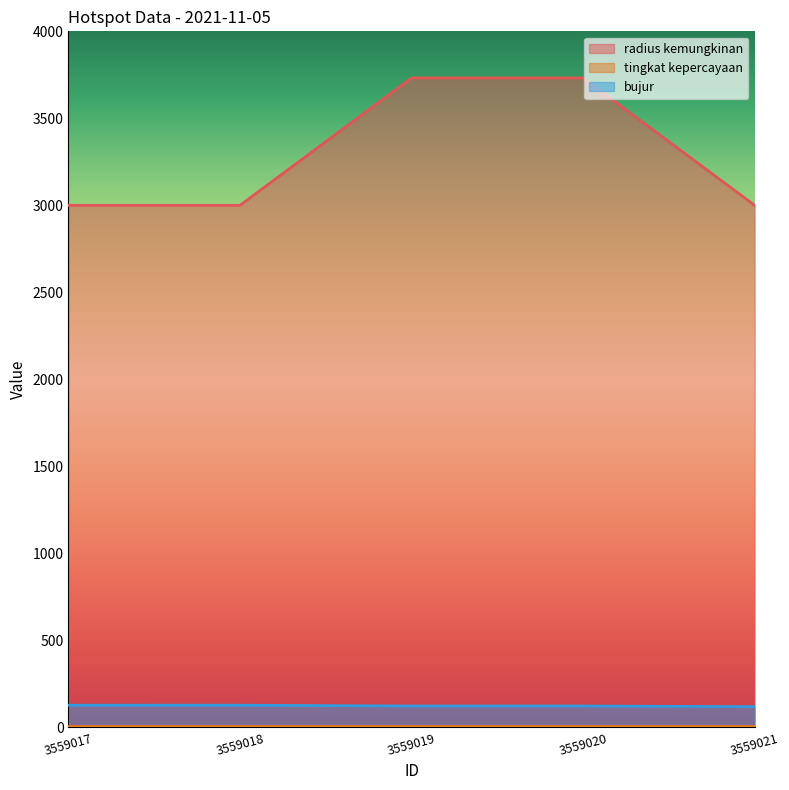

True or false: bujur and radius kemungkinan cross at least once.

False